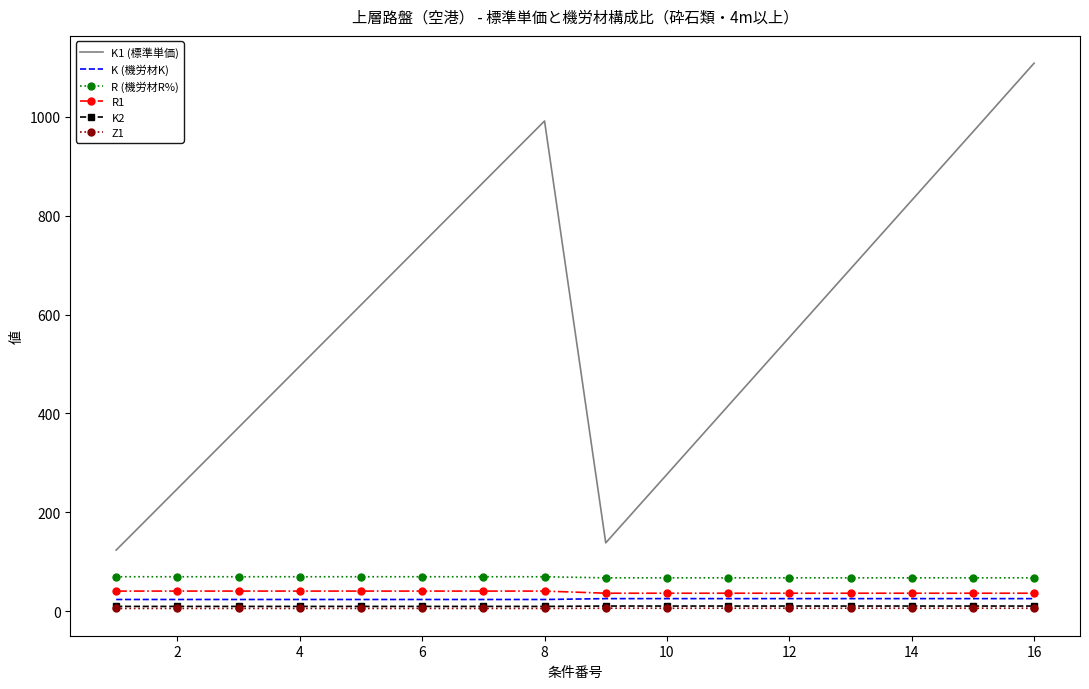

Which series has the largest total across all categories?

K1 (標準単価)